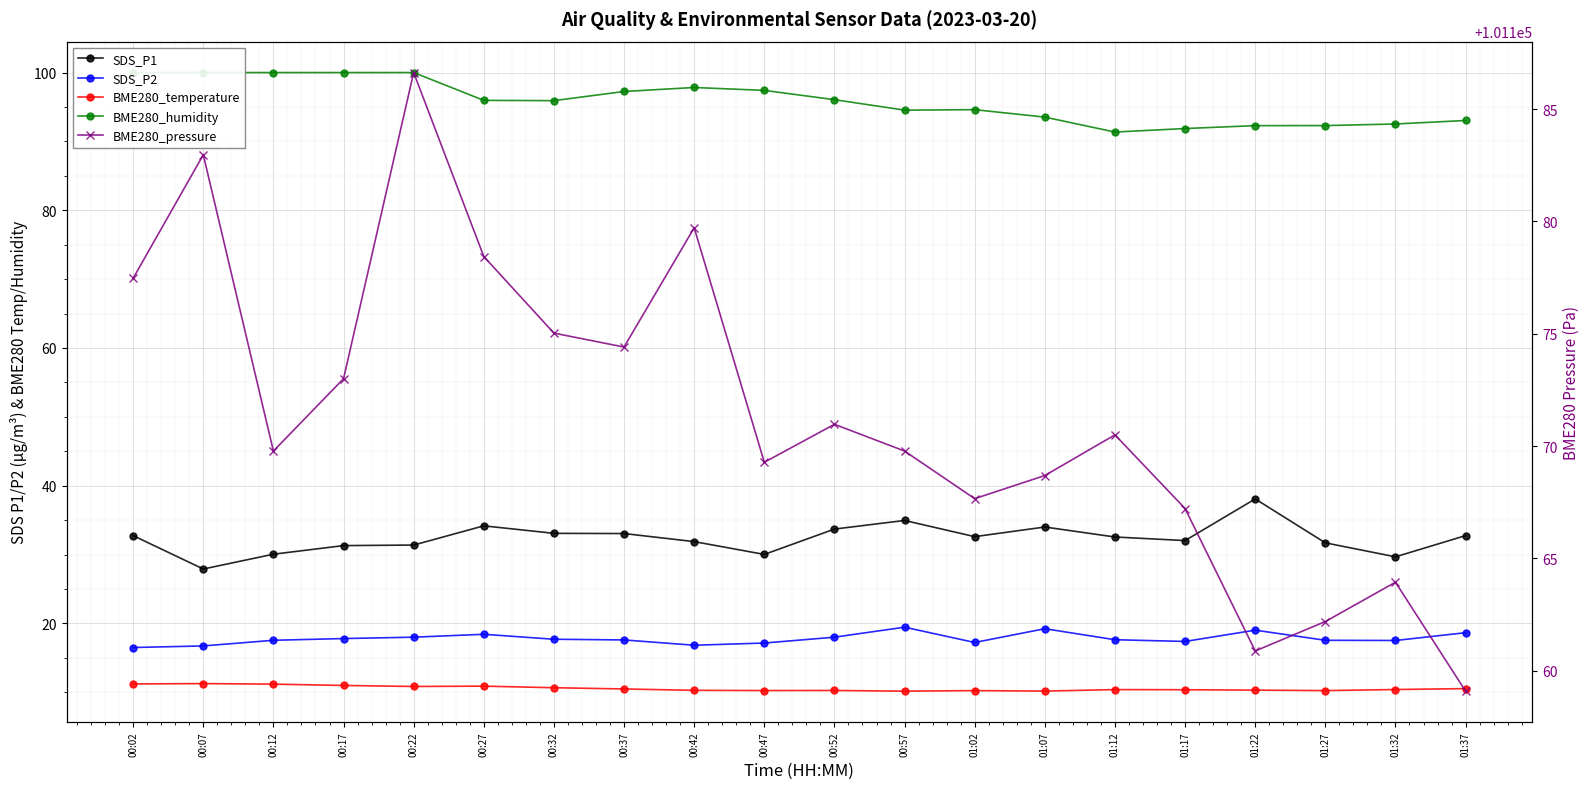

Is it true that BME280_humidity equals 96.1 at 00:52?

True